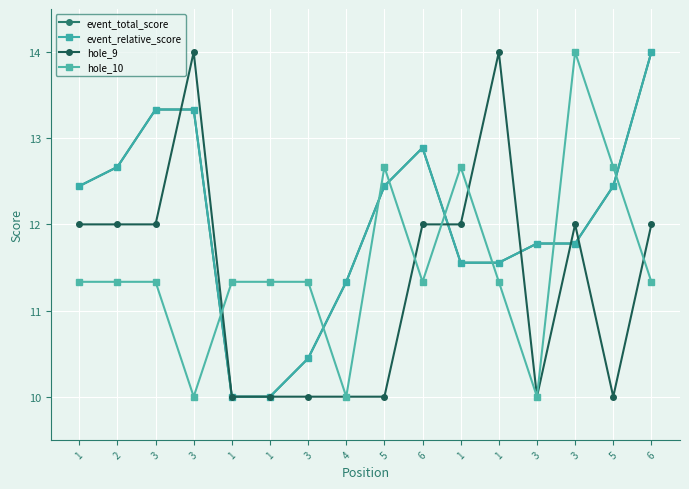

What is the label of the 3rd point from the right?

3